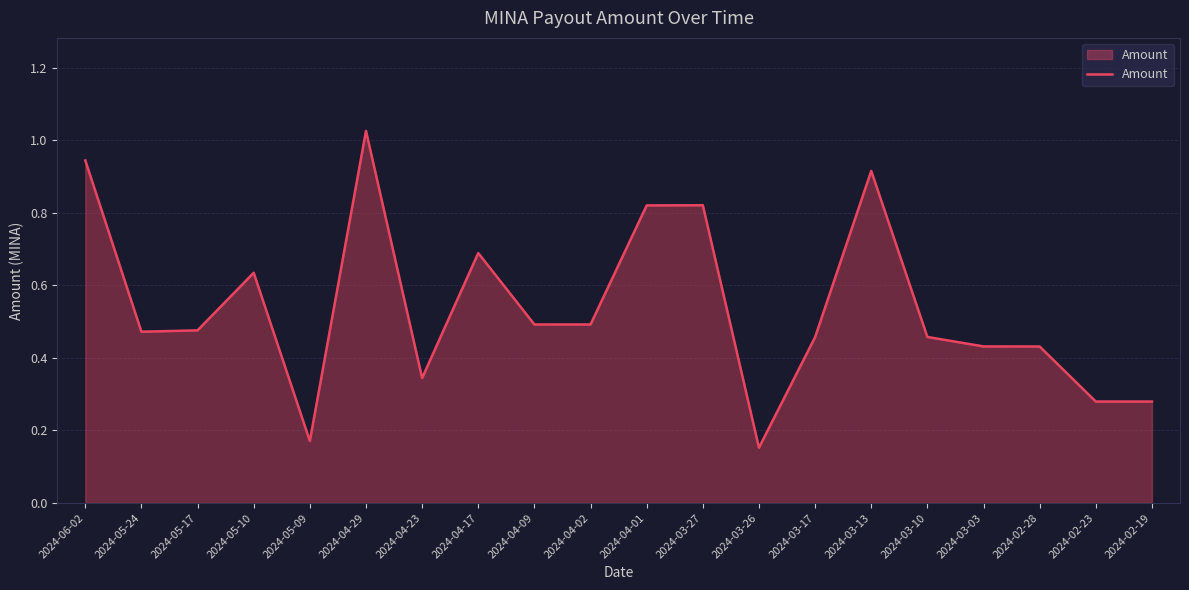

The value at 2024-04-02 is 0.5. True or false?

True